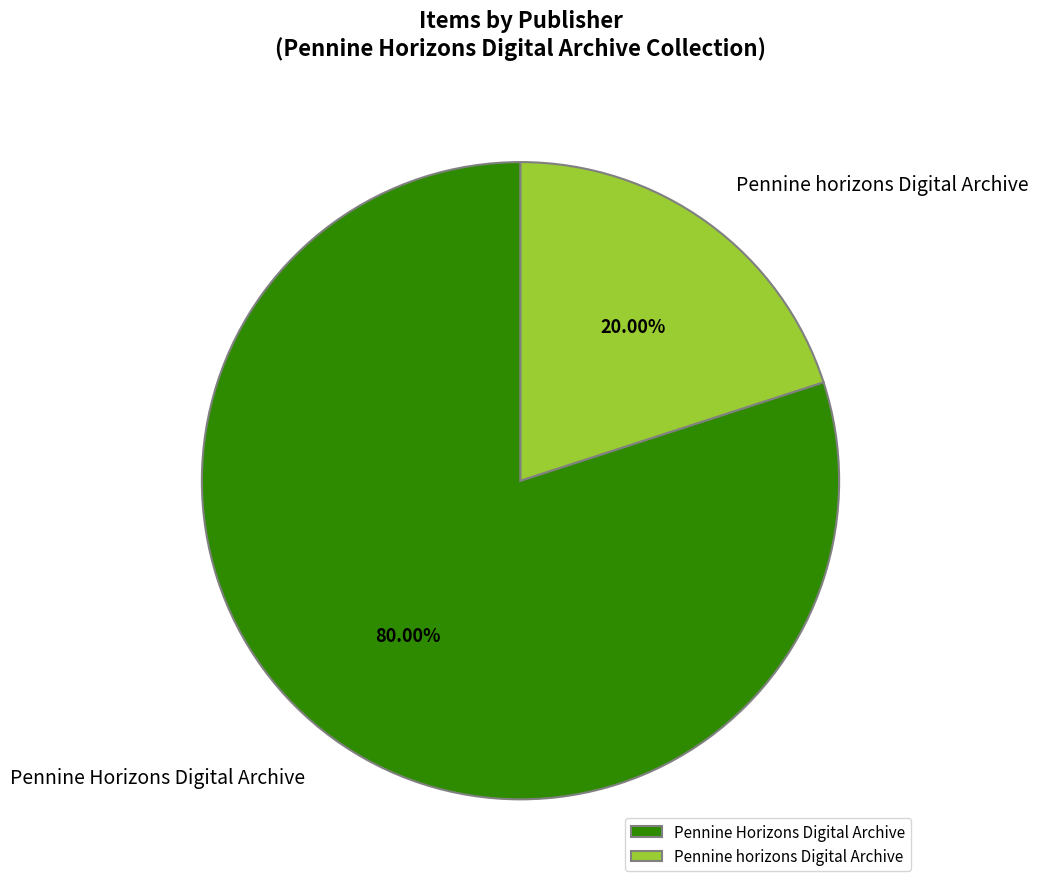

What is the largest slice in the pie chart?

Pennine Horizons Digital Archive